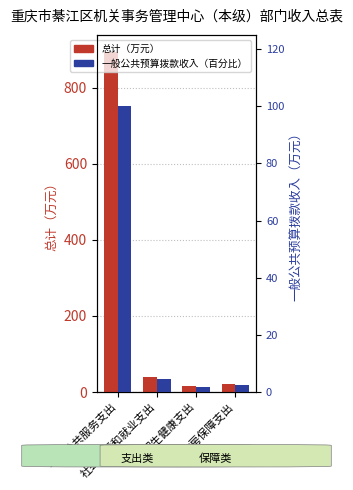

What position from the right is 卫生健康支出?

2